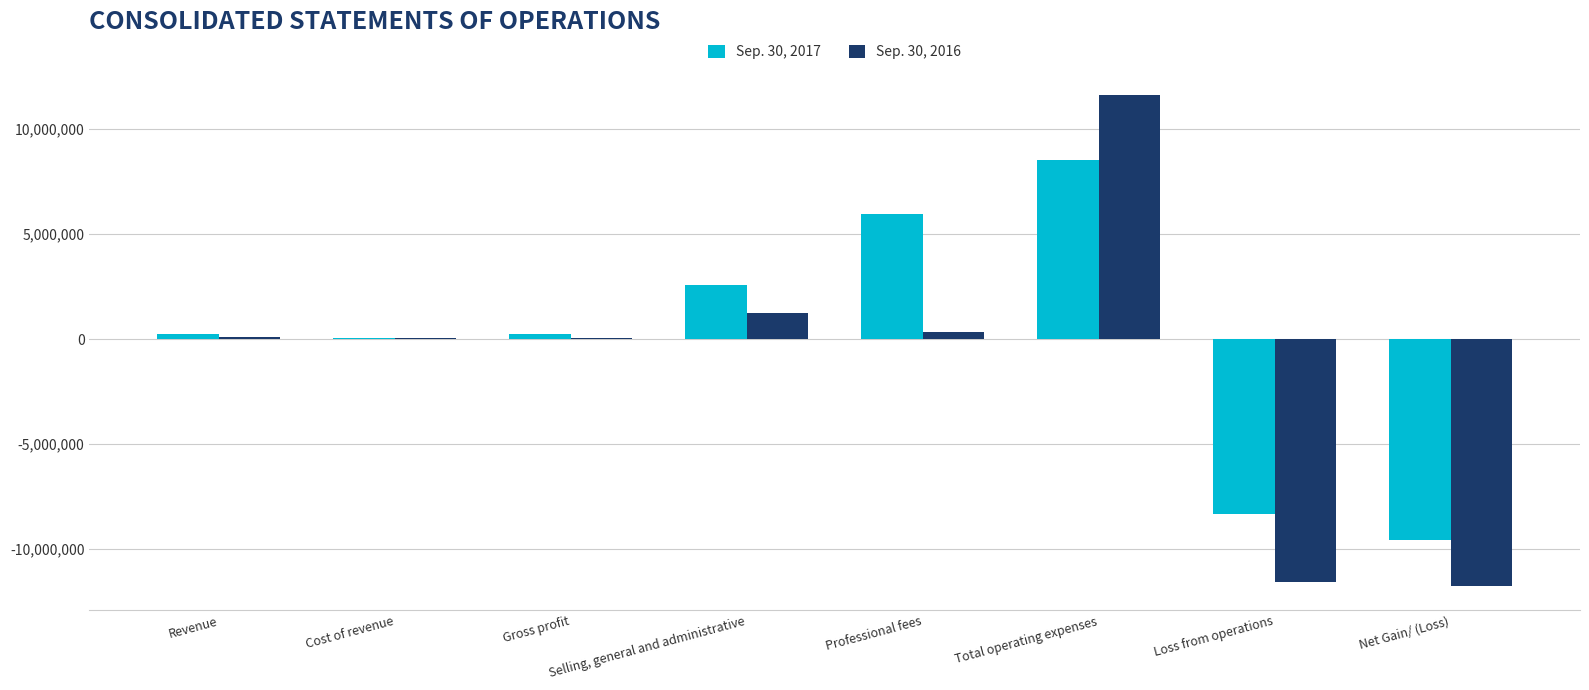

What is the sum of all Sep. 30, 2017 values?

-293620